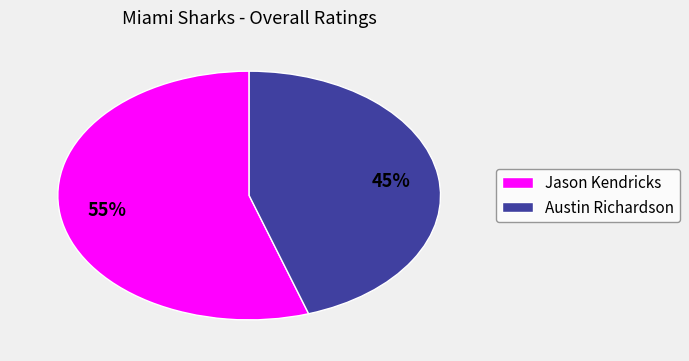

Which slice is the largest?

Jason Kendricks